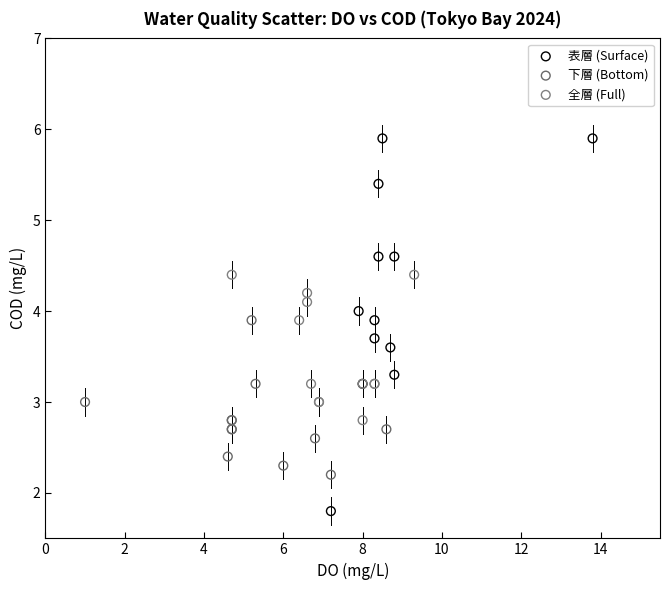

Which series reaches the minimum Y coordinate?

表層 (Surface)